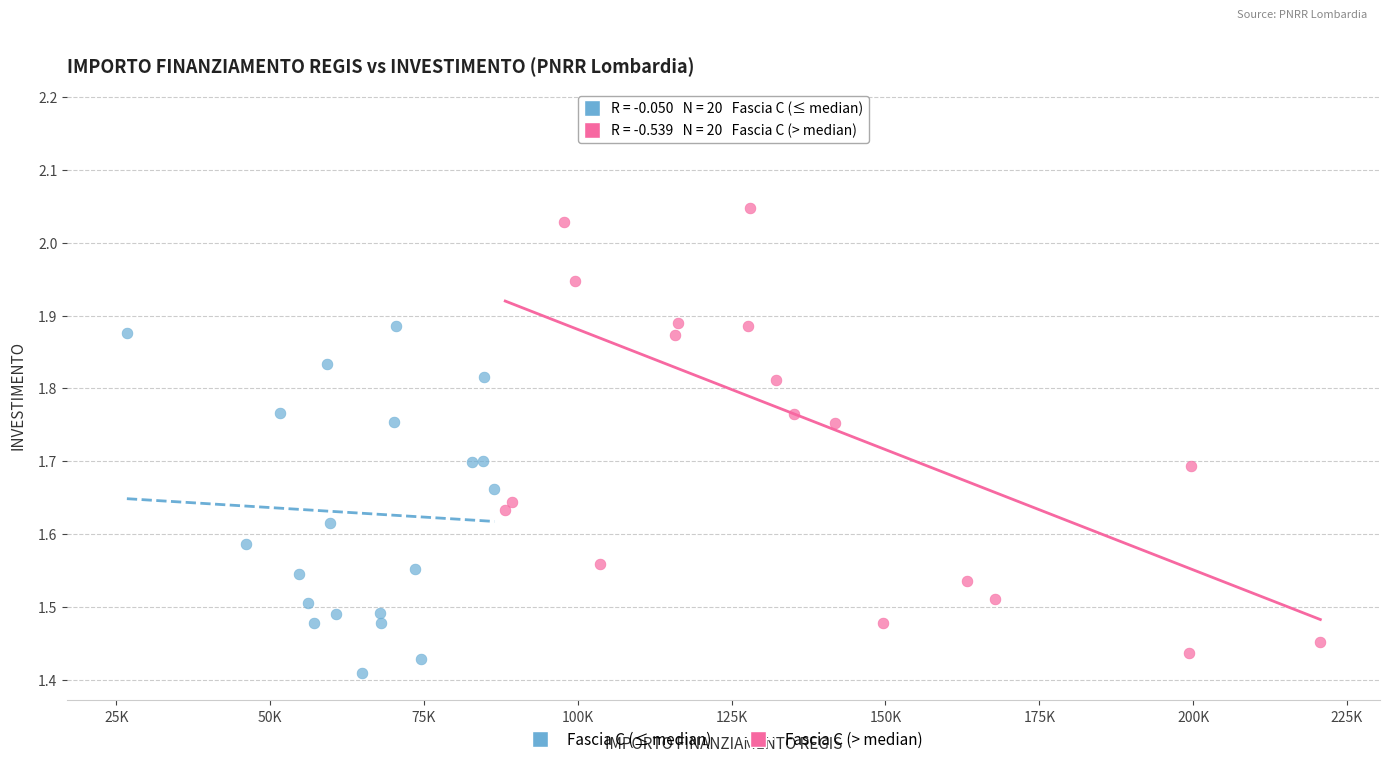

Which series reaches the maximum Y coordinate?

Fascia C (> median)